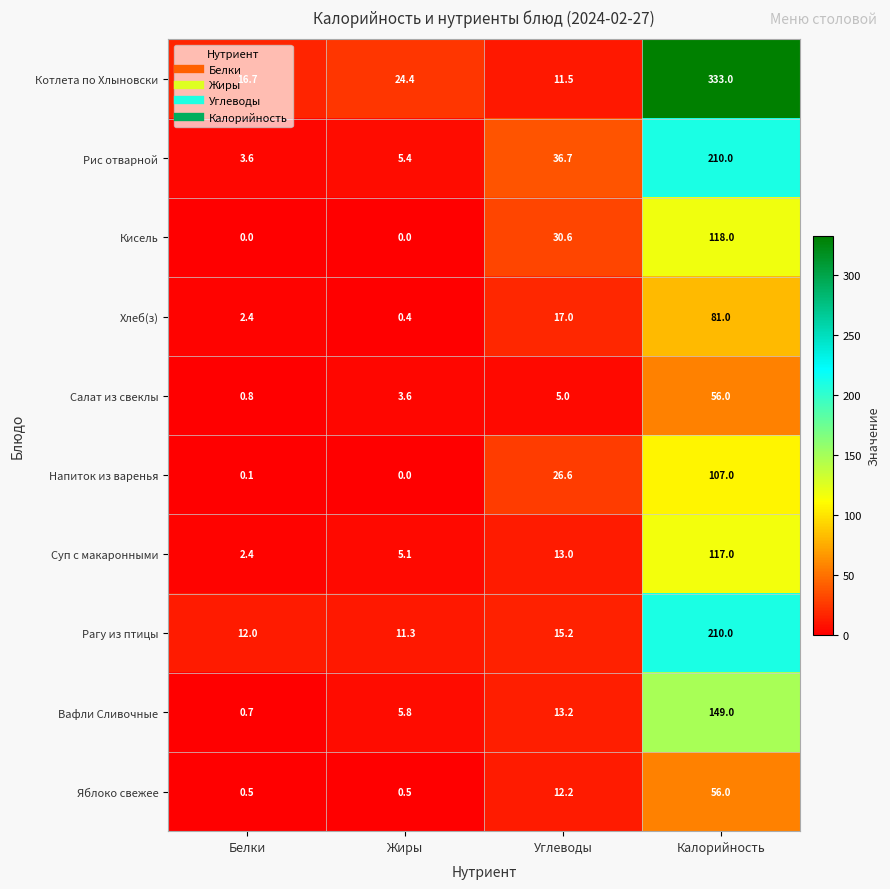

What is the difference between the highest and lowest values at Белки?

16.7